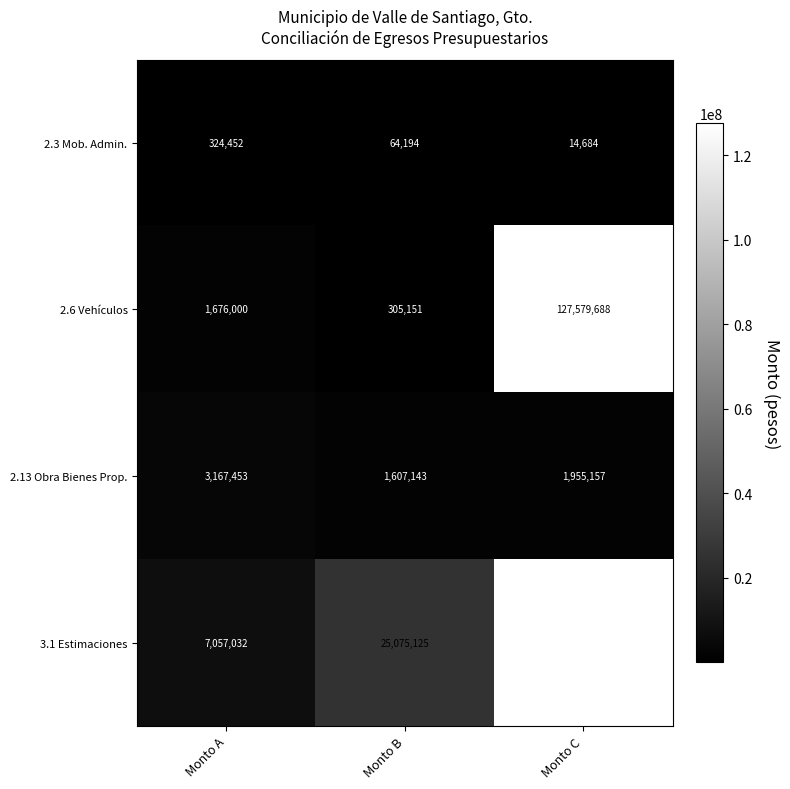

At how many categories does at least one series exceed 41233950?

1